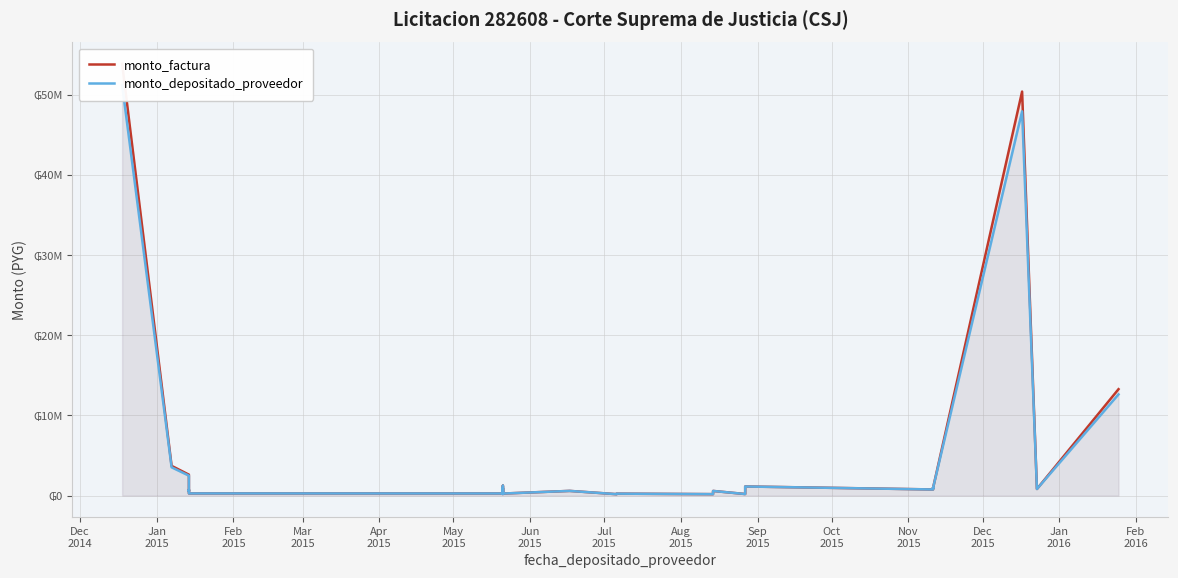

Is it true that monto_factura equals 94283 at Aug
2015?

False